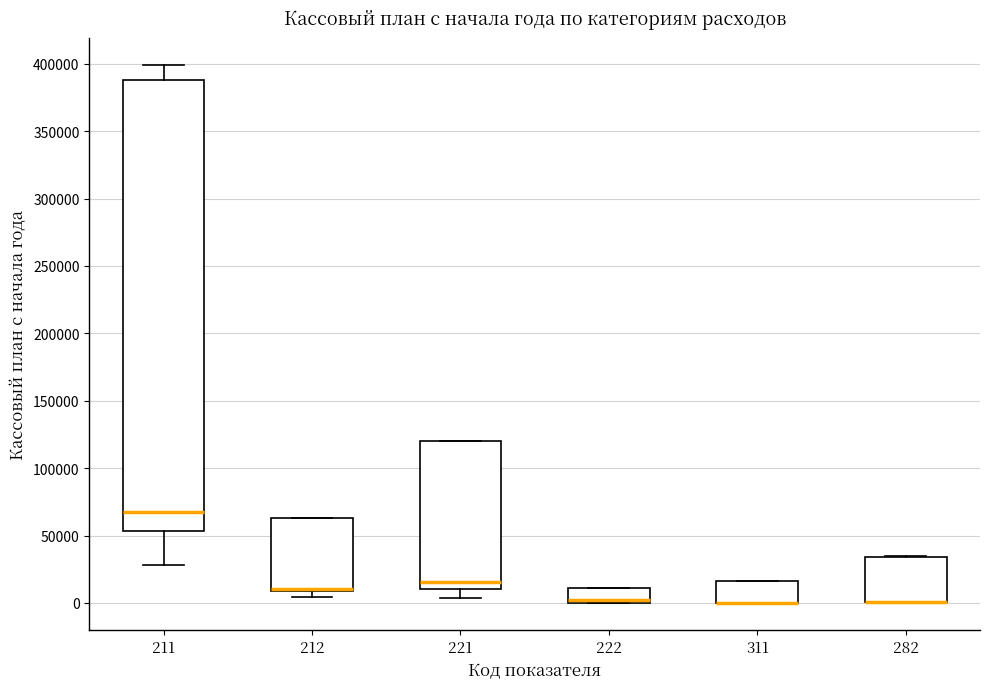

Comparing the boxes themselves (not the whiskers), which one is the tallest?

211